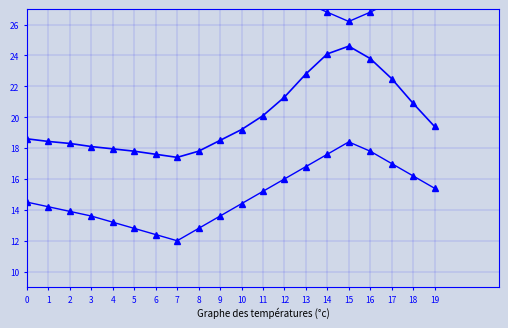

At how many categories does at least one series exceed 30?

5